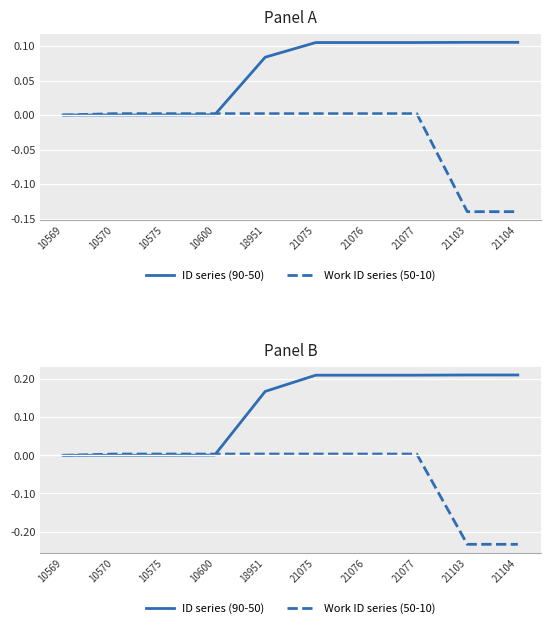

Which has a higher value, 10570 or 21103?

21103